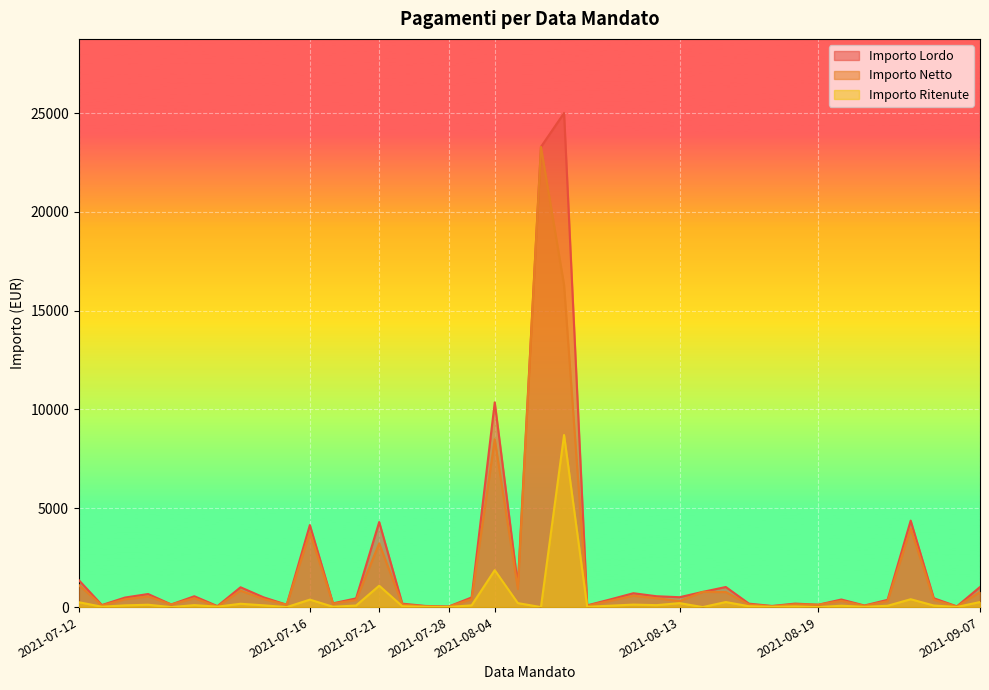

Which series changed the most between 2021-07-12 and 2021-08-04?

Importo Lordo